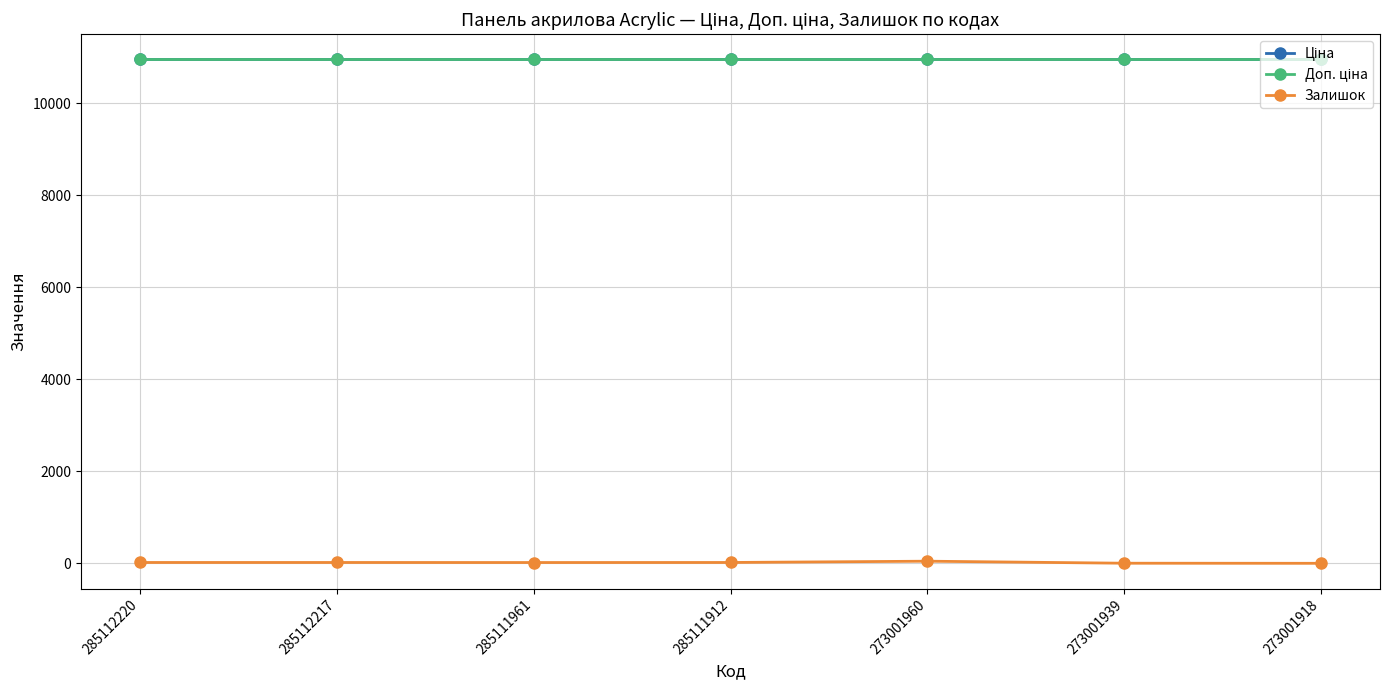

Which series changed the most between 285112220 and 273001918?

Залишок